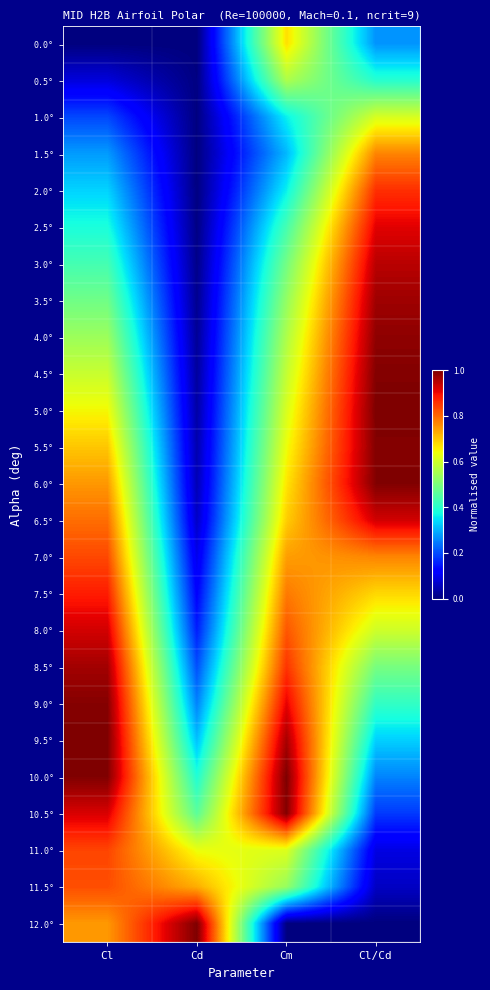

Which series has the largest range (max minus min)?

12.0°